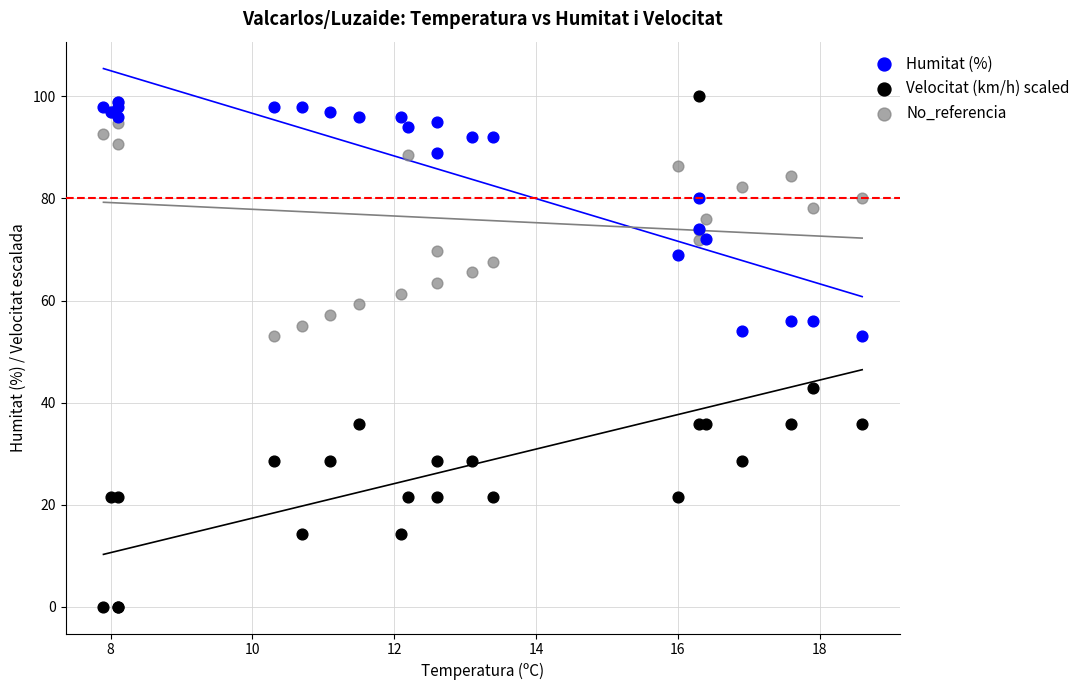

What are all the series names shown in the legend?

Humitat (%), Velocitat (km/h) scaled, No_referencia